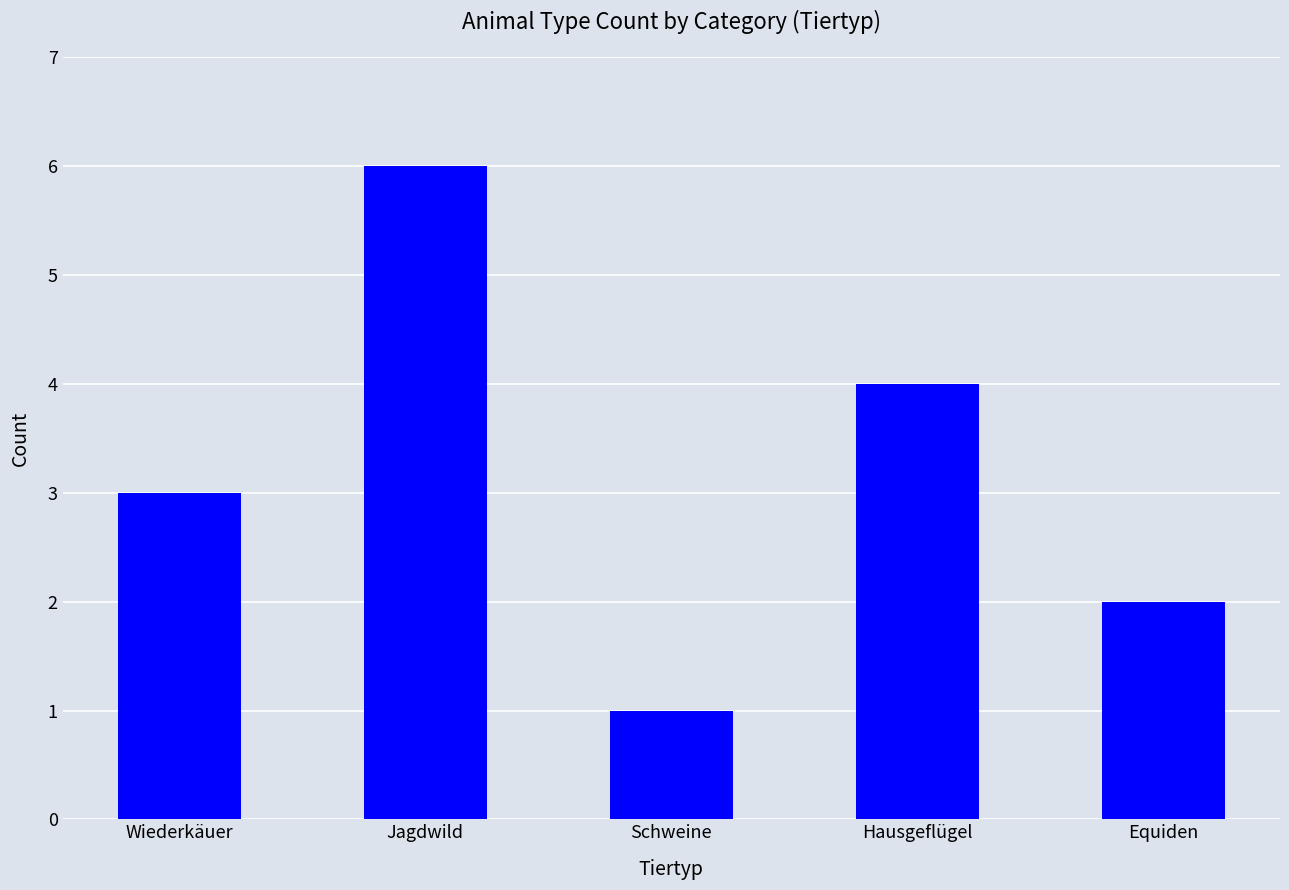

How many bars are there in total?

5